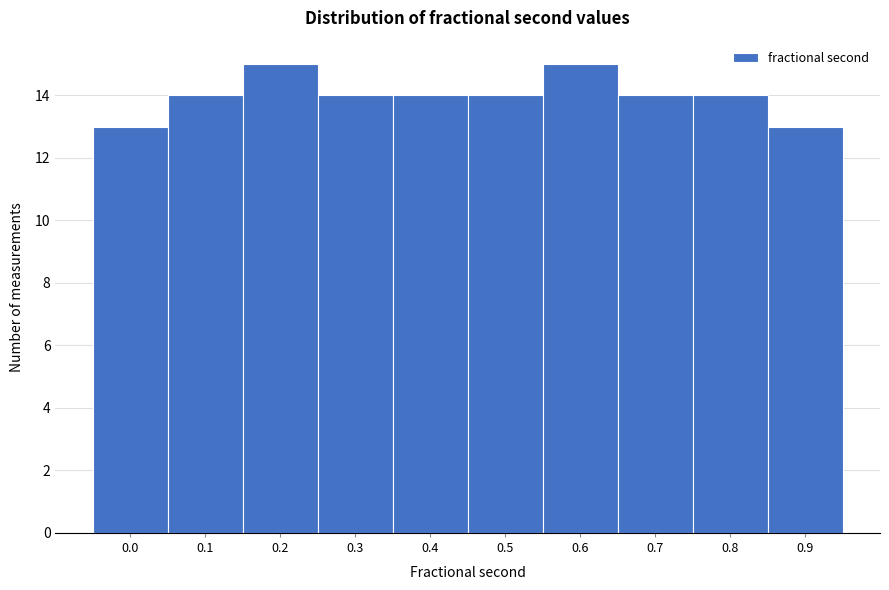

Reading left to right, what are all the values shown in this chart?

13	14	15	14	14	14	15	14	14	13